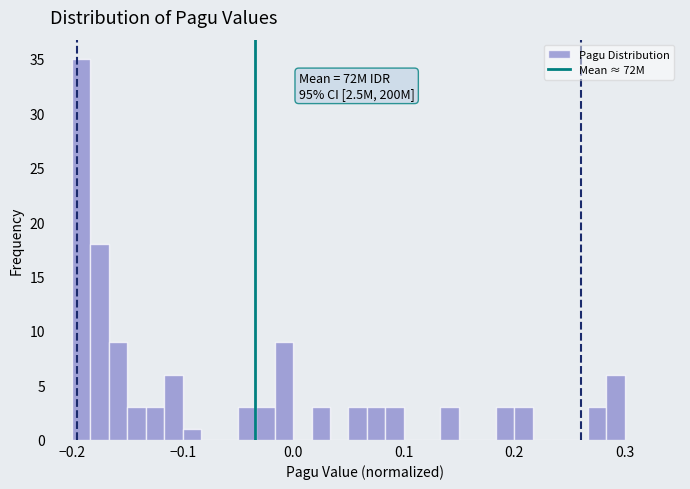

Around what value on the x-axis is the tallest bar? Give the approximate position of its centre, as read against the axis.

-0.19